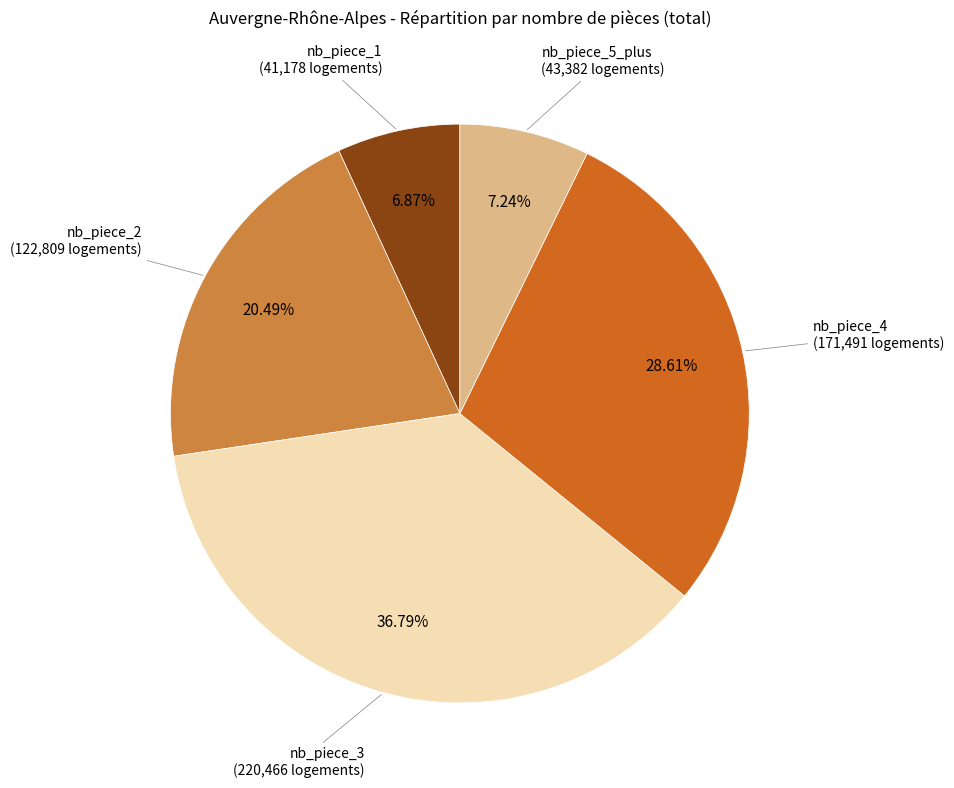

Is there any slice that represents more than half of the pie?

No